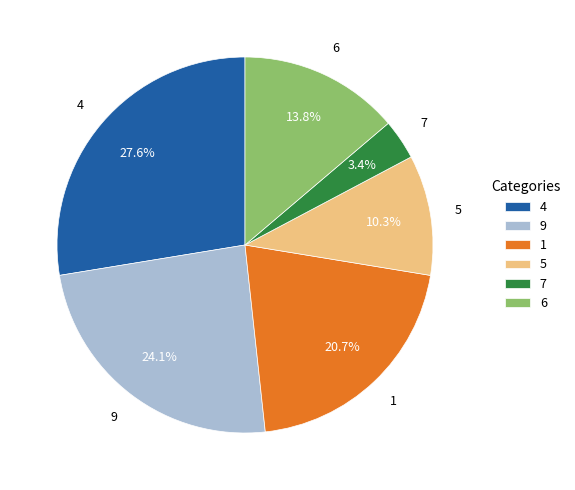

Is there any slice that represents more than half of the pie?

No